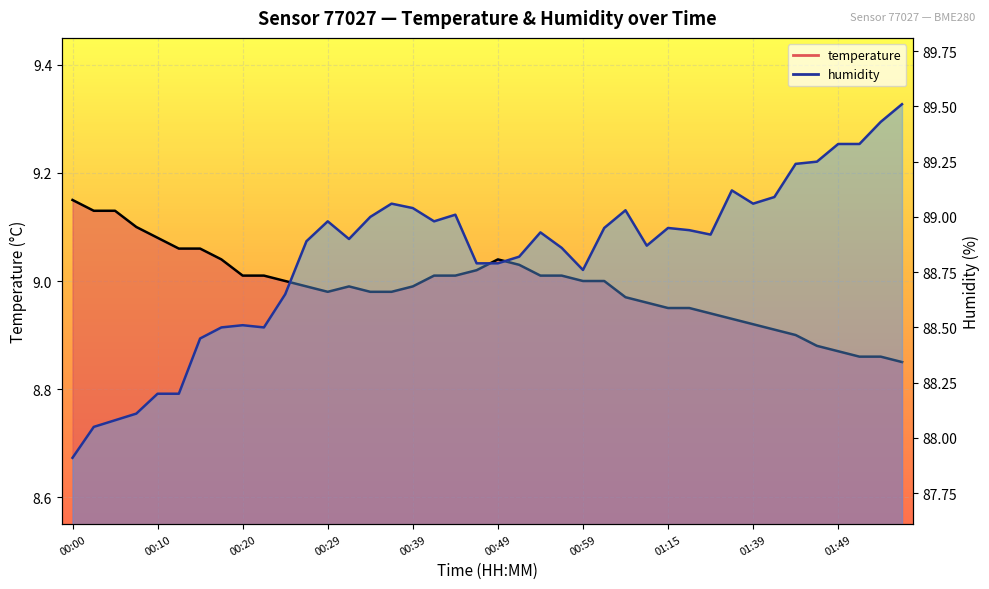

True or false: temperature and humidity cross at least once.

False